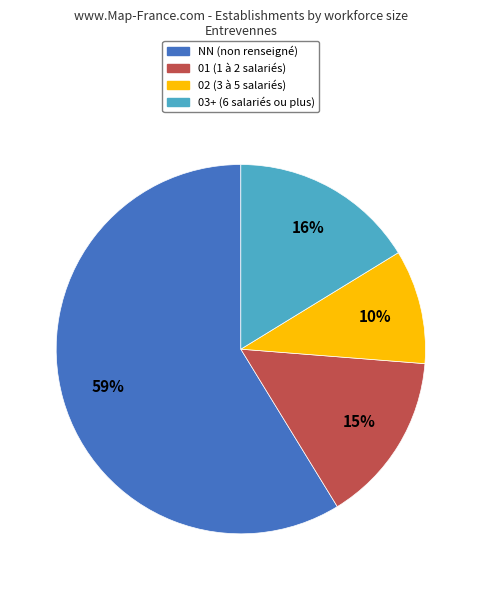

What percentage is the 02 (3 à 5 salariés) slice, to the nearest percent?

10%